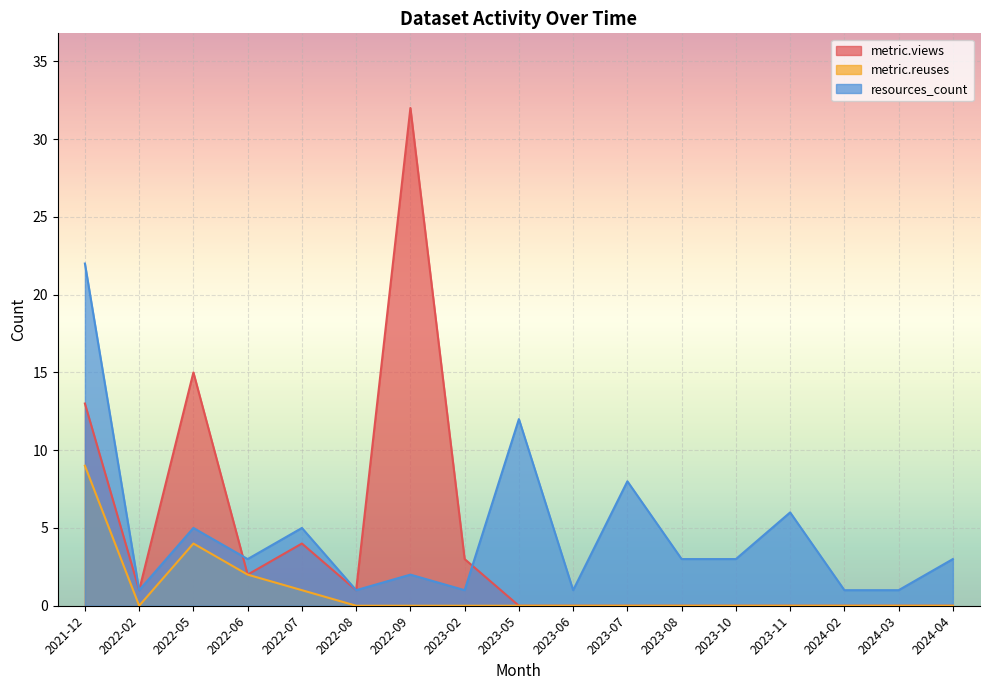

Rank the series at 2023-11 from highest to lowest value.

resources_count, metric.views, metric.reuses